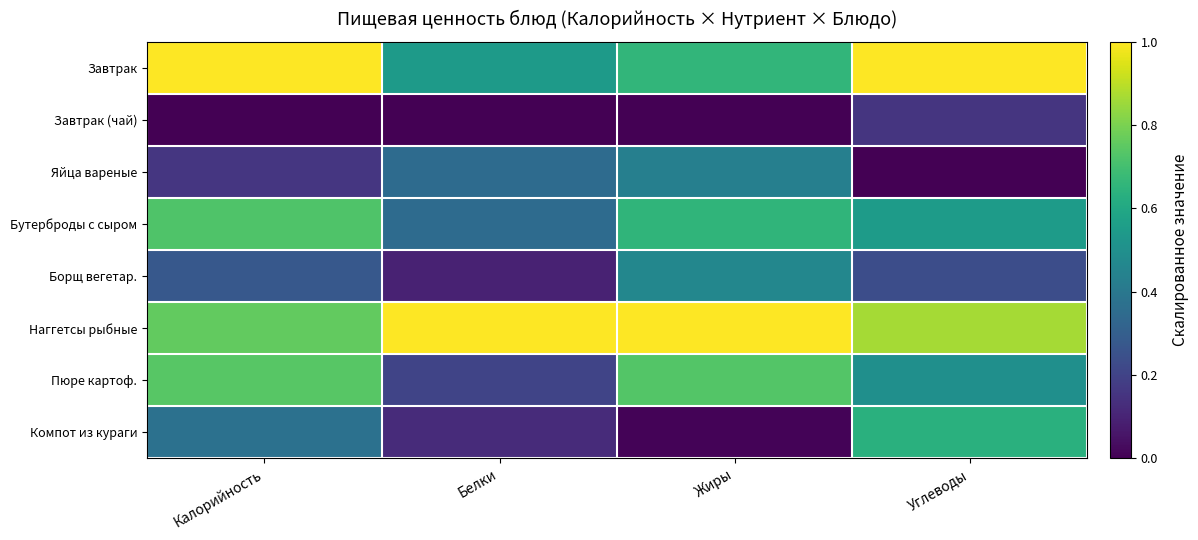

Which series changed the most between Белки and Углеводы?

Компот из кураги